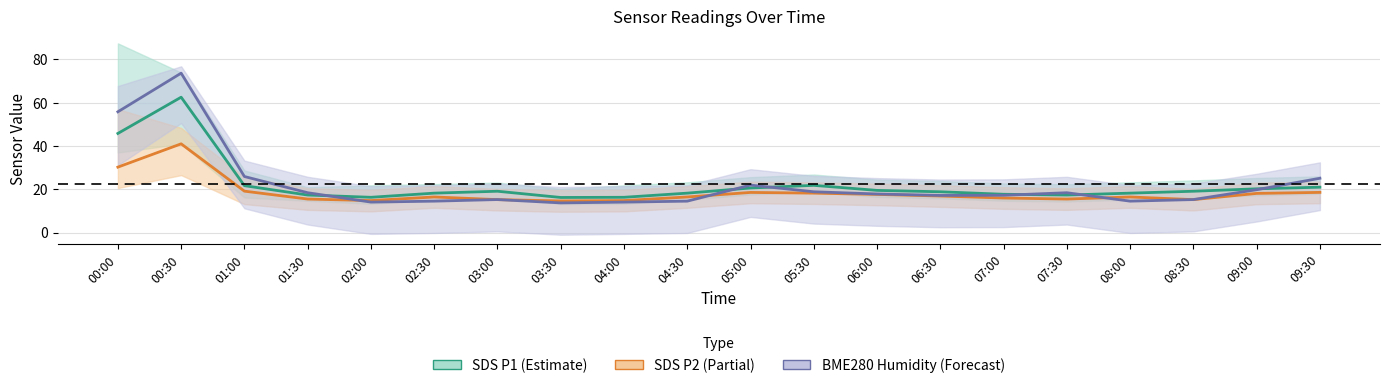

How many data points in SDS P1 (Estimate) are less than 19?

10